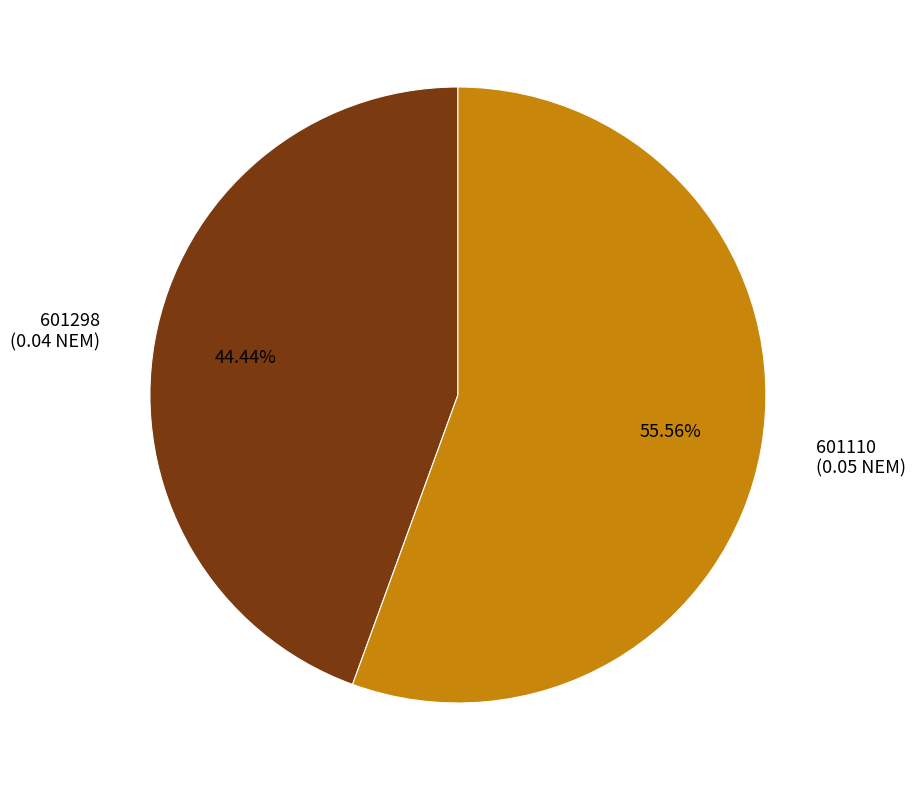

Rank the categories by value from highest to lowest.

601110, 601298